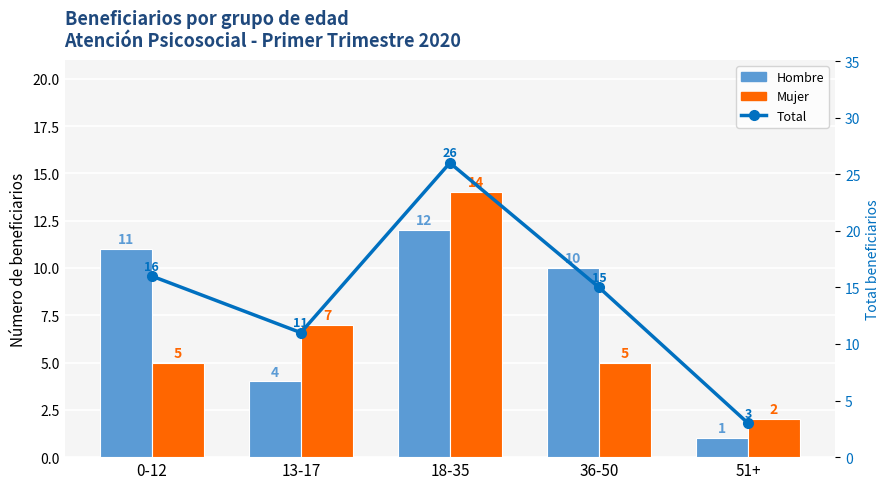

Which label corresponds to the largest value in the chart?

18-35